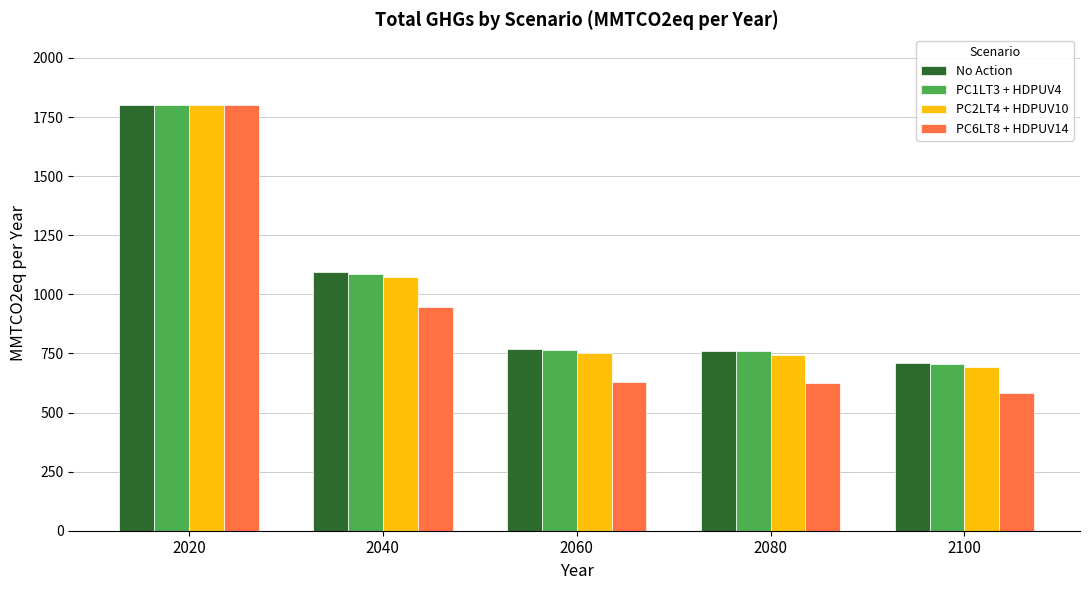

What is the value of the No Action bar at the 2nd from the left?

1095.1